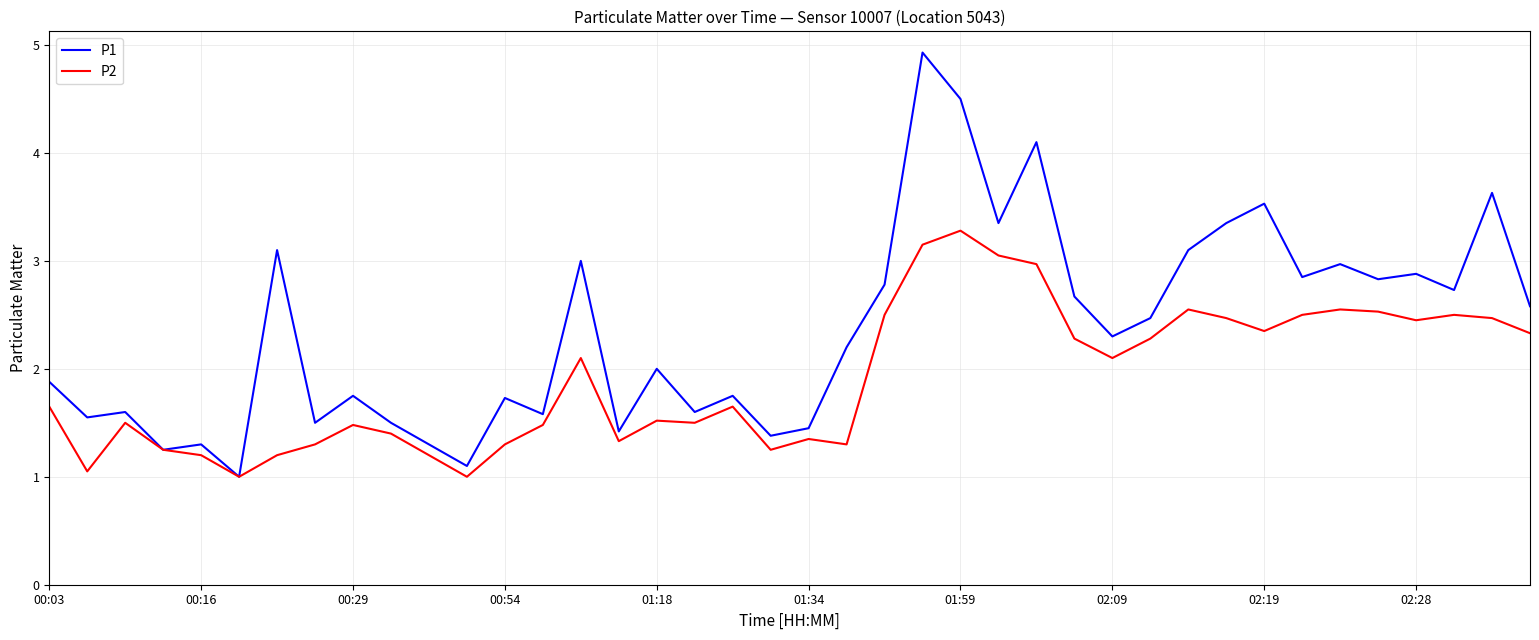

How many categories are shown in the chart?

40